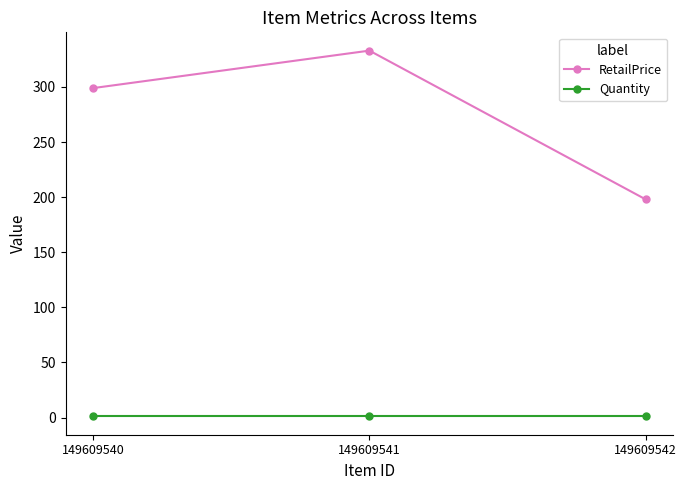

Reading right to left, what are all the values shown in this chart?

RetailPrice: 149609542=198	149609541=333	149609540=299
Quantity: 149609542=1	149609541=1	149609540=1